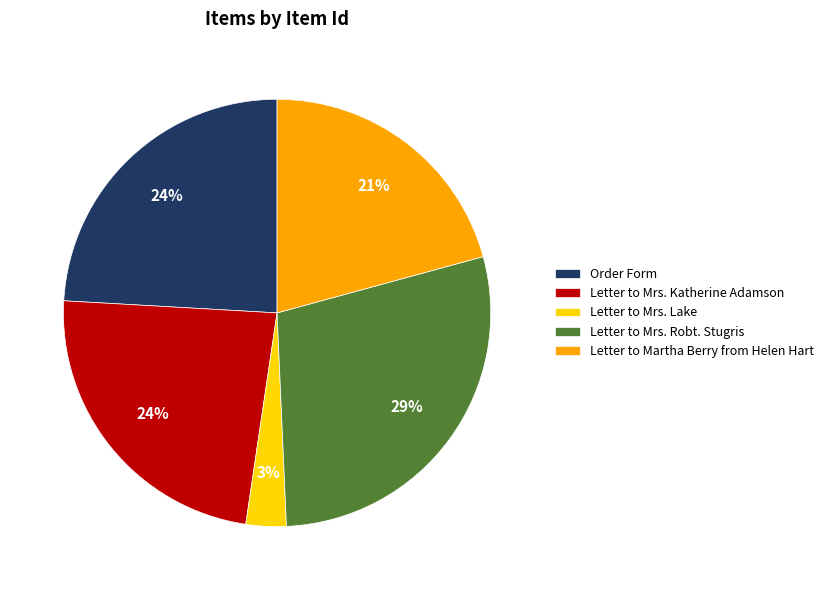

Is the sum of Letter to Mrs. Robt. Stugris and Letter to Martha Berry from Helen Hart greater than half?

No